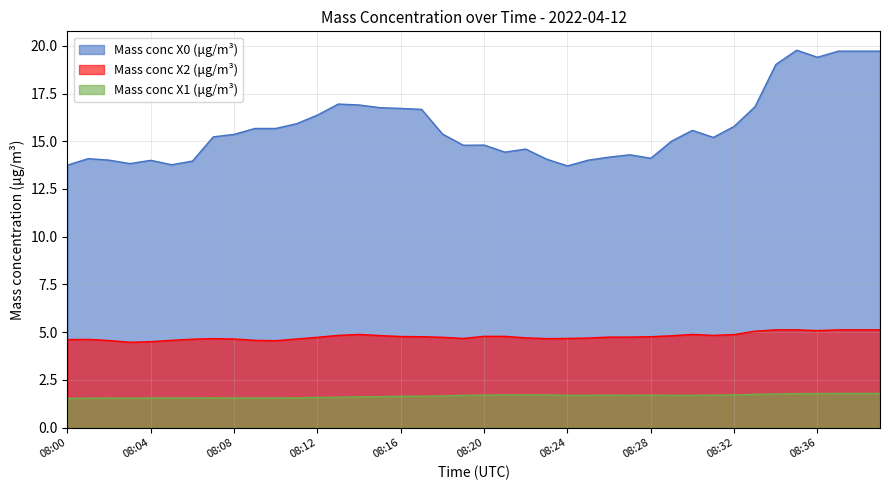

Between 08:07 and 08:32, which series saw the biggest shift?

Mass conc X0 (μg/m³)